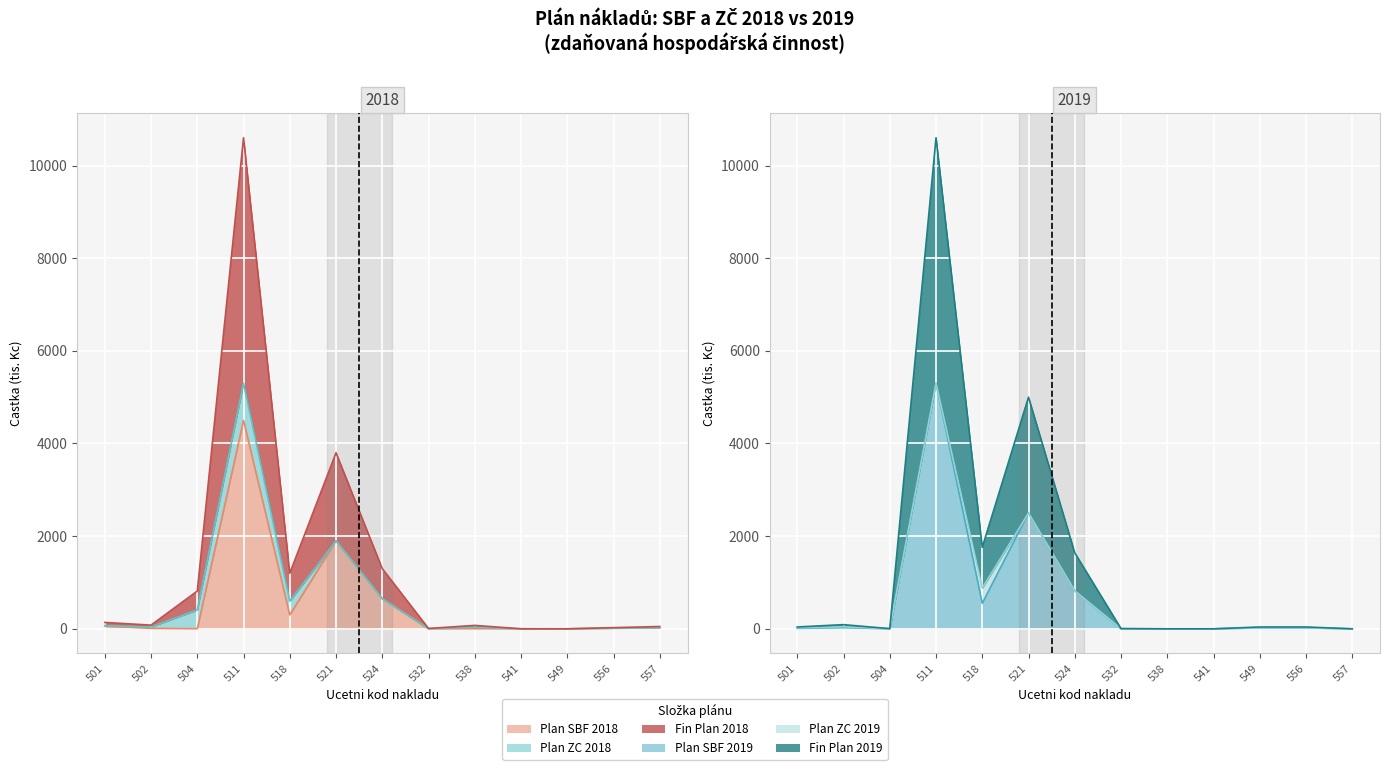

What is the value of the Fin Plan 2019 point at the 12th from the left?

20.0